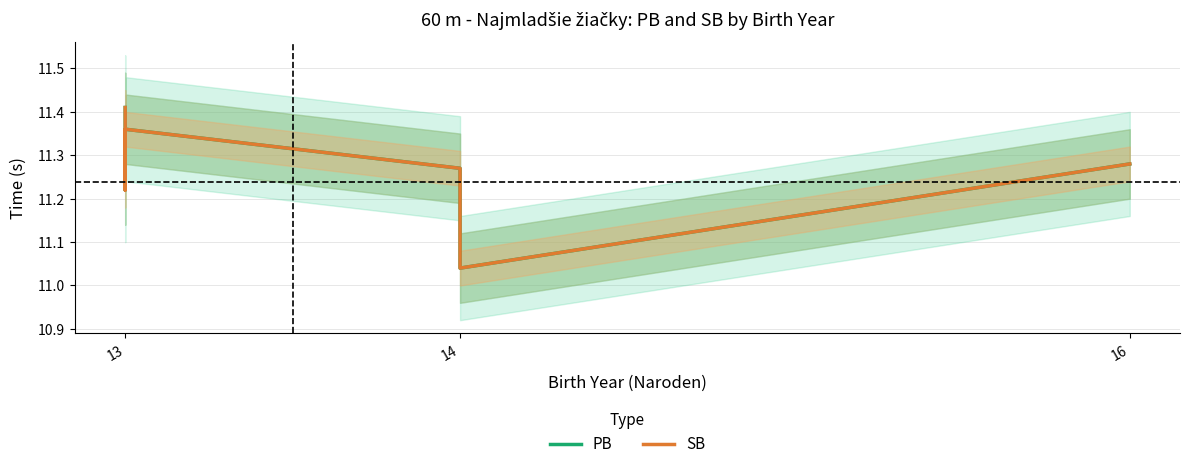

Read the PB value at 13.

11.4